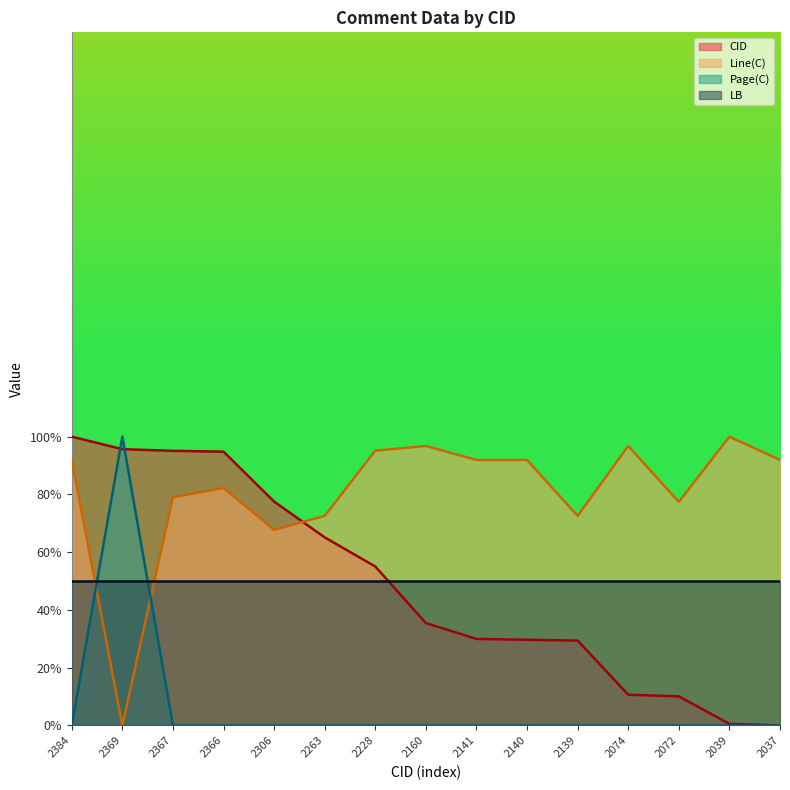

Between 2369 and 2228, which is larger?

2369